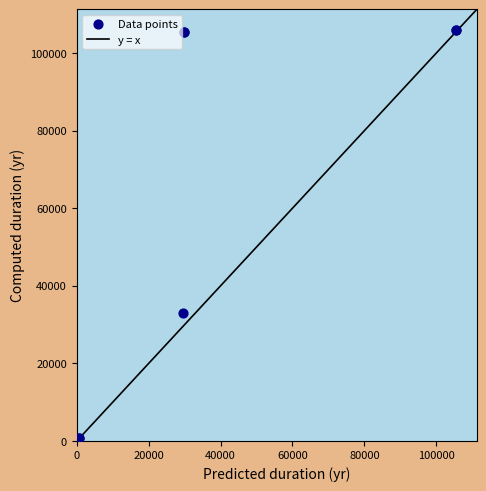

What Y value in the scatter plot is closest to 53366?

33056.9